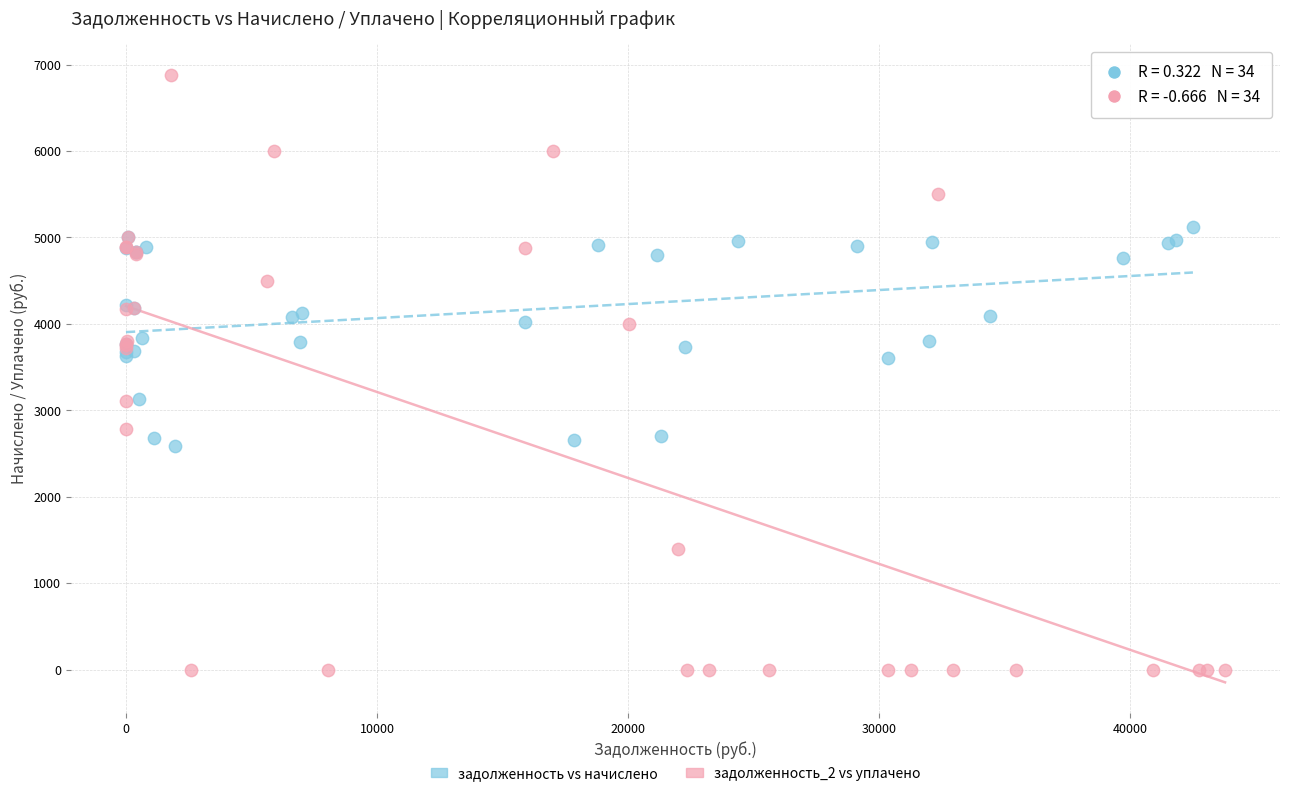

Which series has the largest Y range (max minus min)?

задолженность_2 vs уплачено